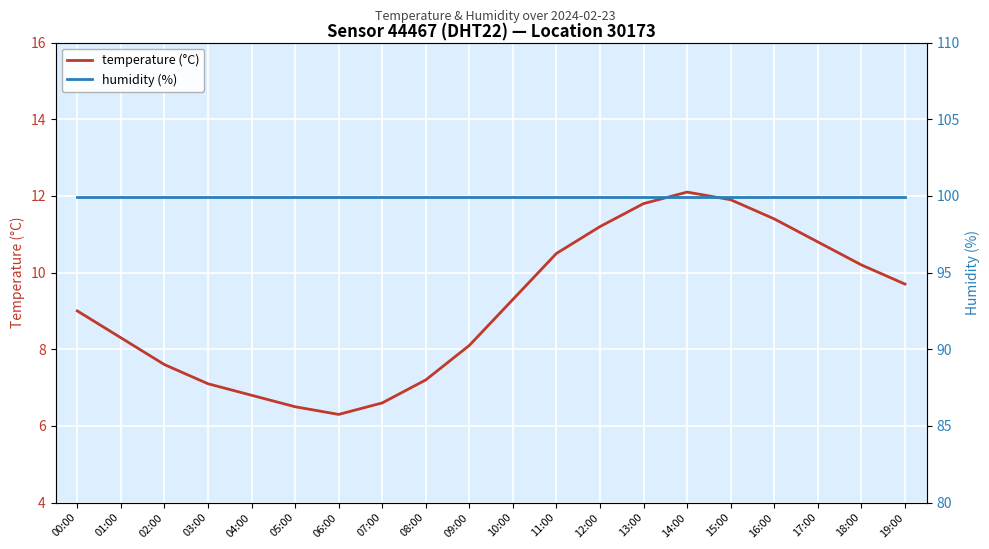

Reading left to right, list all the values displayed in this chart.

temperature (°C): 00:00=9.0	01:00=8.3	02:00=7.6	03:00=7.1	04:00=6.8	05:00=6.5	06:00=6.3	07:00=6.6	08:00=7.2	09:00=8.1	10:00=9.3	11:00=10.5	12:00=11.2	13:00=11.8	14:00=12.1	15:00=11.9	16:00=11.4	17:00=10.8	18:00=10.2	19:00=9.7
humidity (%): 00:00=99.9	01:00=99.9	02:00=99.9	03:00=99.9	04:00=99.9	05:00=99.9	06:00=99.9	07:00=99.9	08:00=99.9	09:00=99.9	10:00=99.9	11:00=99.9	12:00=99.9	13:00=99.9	14:00=99.9	15:00=99.9	16:00=99.9	17:00=99.9	18:00=99.9	19:00=99.9